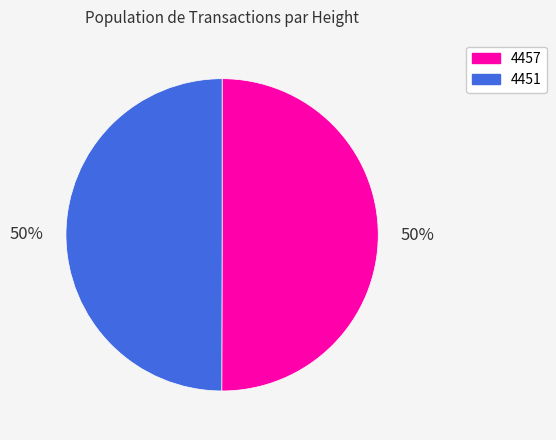

Approximately how many times larger is the value at 4451 compared to 4457?

1.0